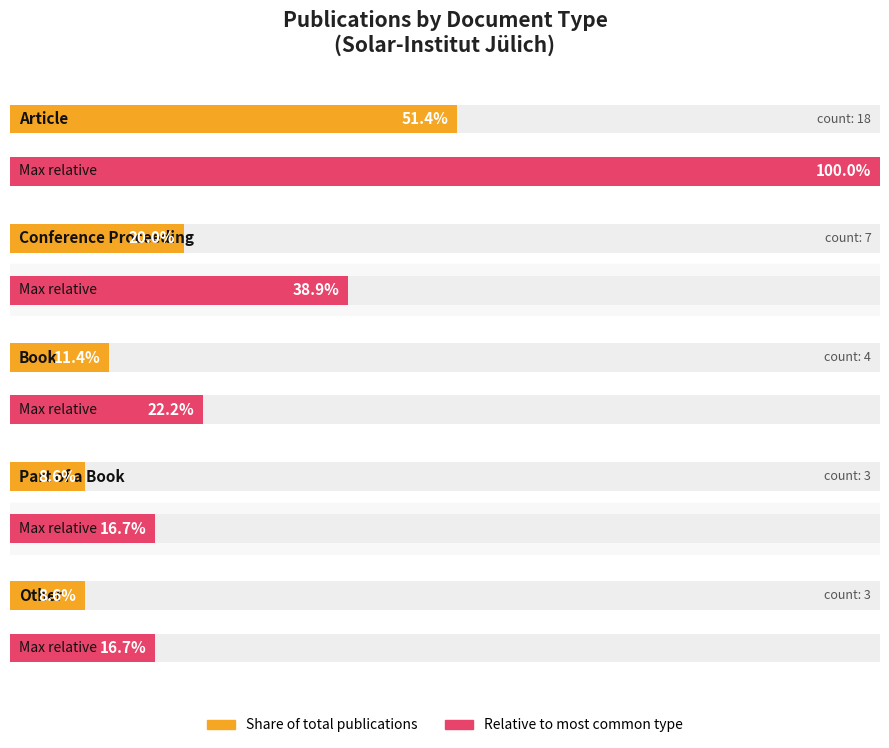

Count the Part of a Book values in the range 1 to 3.

3